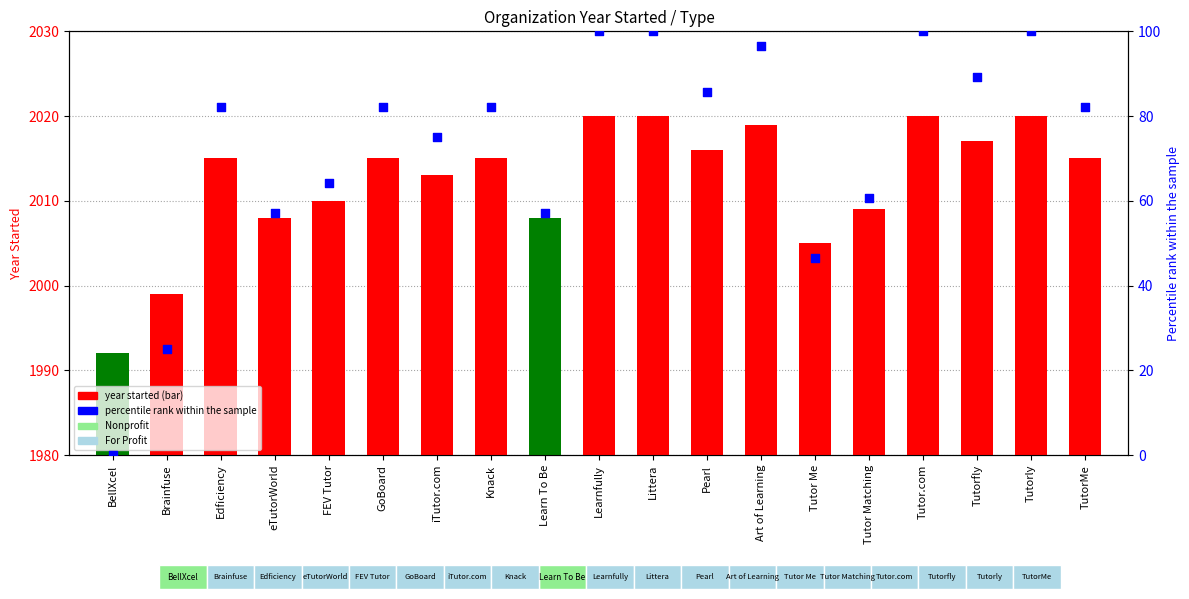

At which category is the sum across all series the highest?

Learnfully